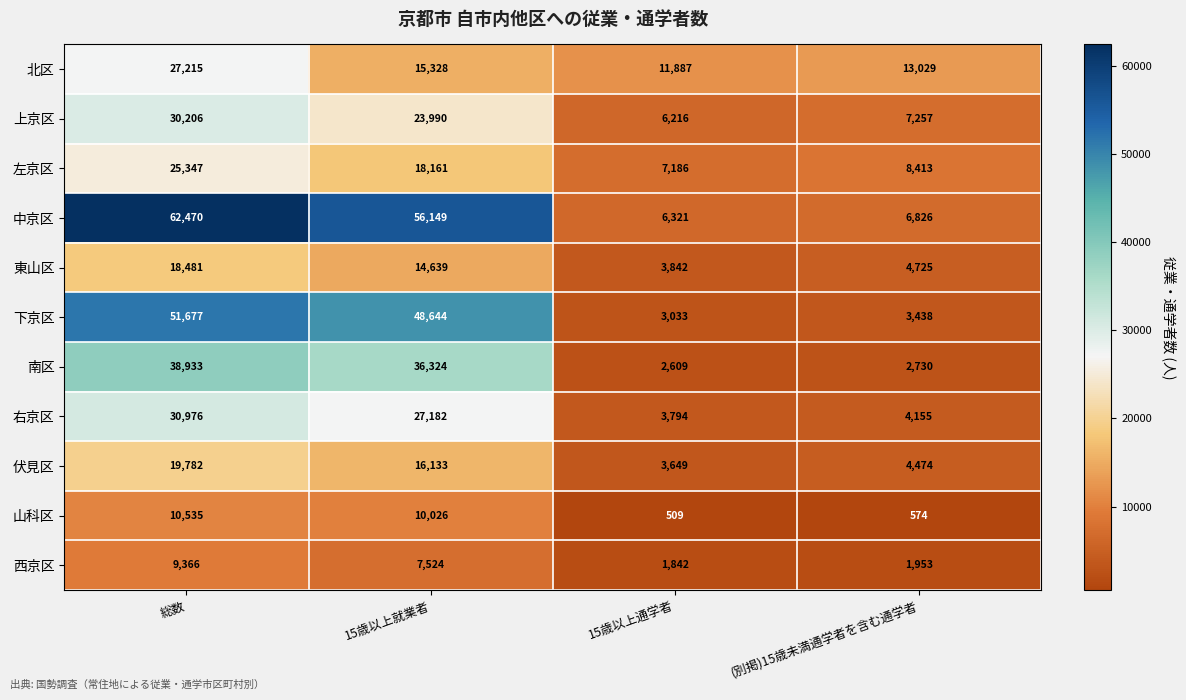

Which series has the widest spread of values?

中京区